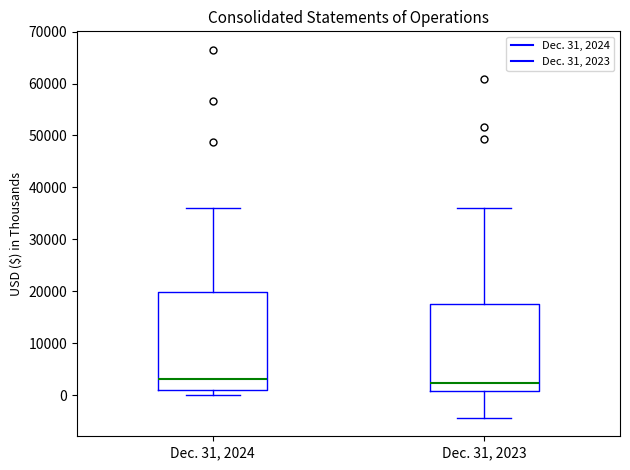

Where does the median line of the box for Dec. 31, 2023 sit on the y-axis? The values are not printed on the chart, so give them approximately, as read against the axis.

2000